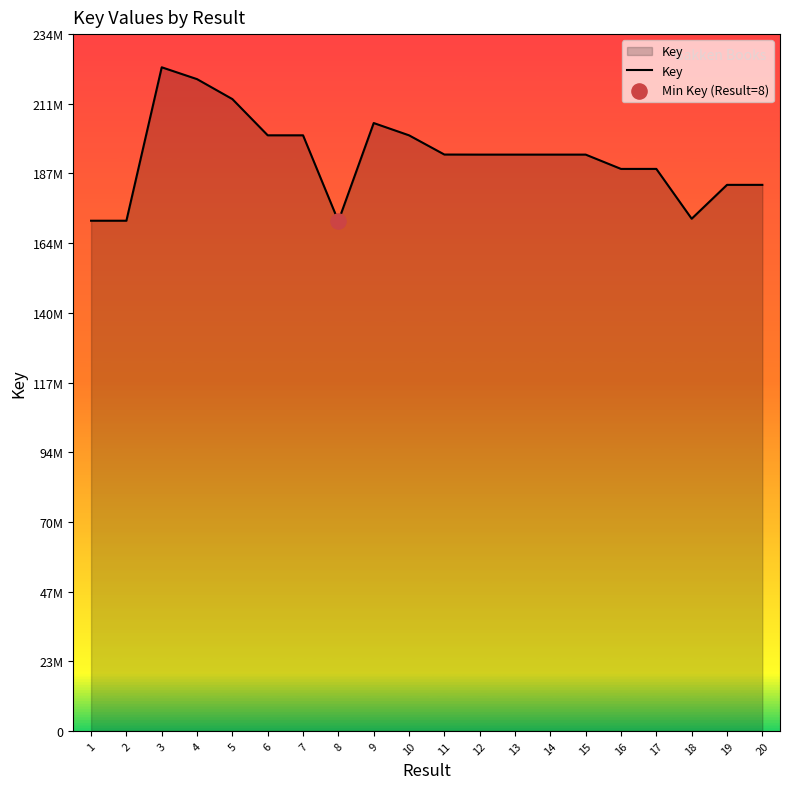

What is the change in value from 1 to 19?

+12041156